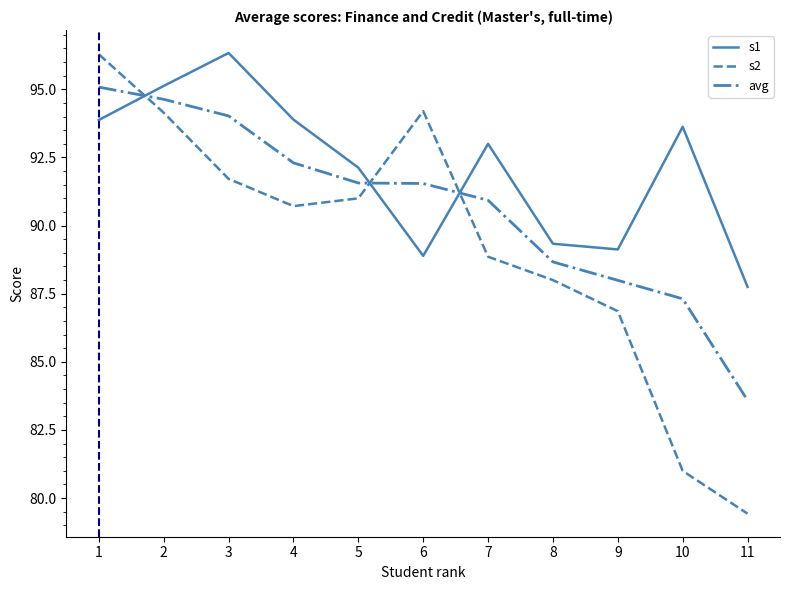

What is the difference between the second highest and minimum values in the s1 series?

7.4